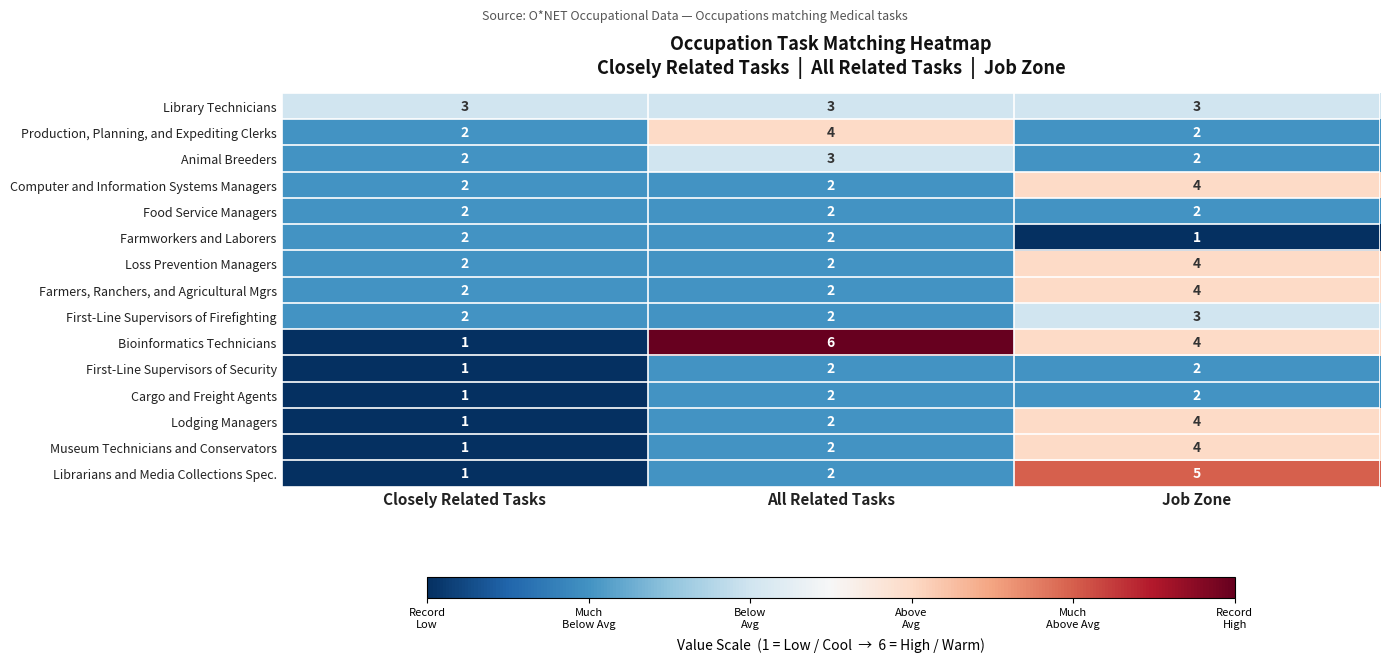

Between Closely Related Tasks and All Related Tasks, which series saw the biggest shift?

Bioinformatics Technicians